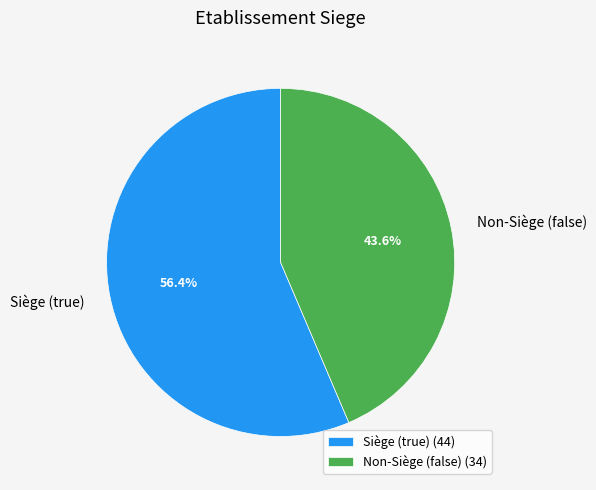

What is the total percentage of Non-Siège (false) and Siège (true)?

100.0%